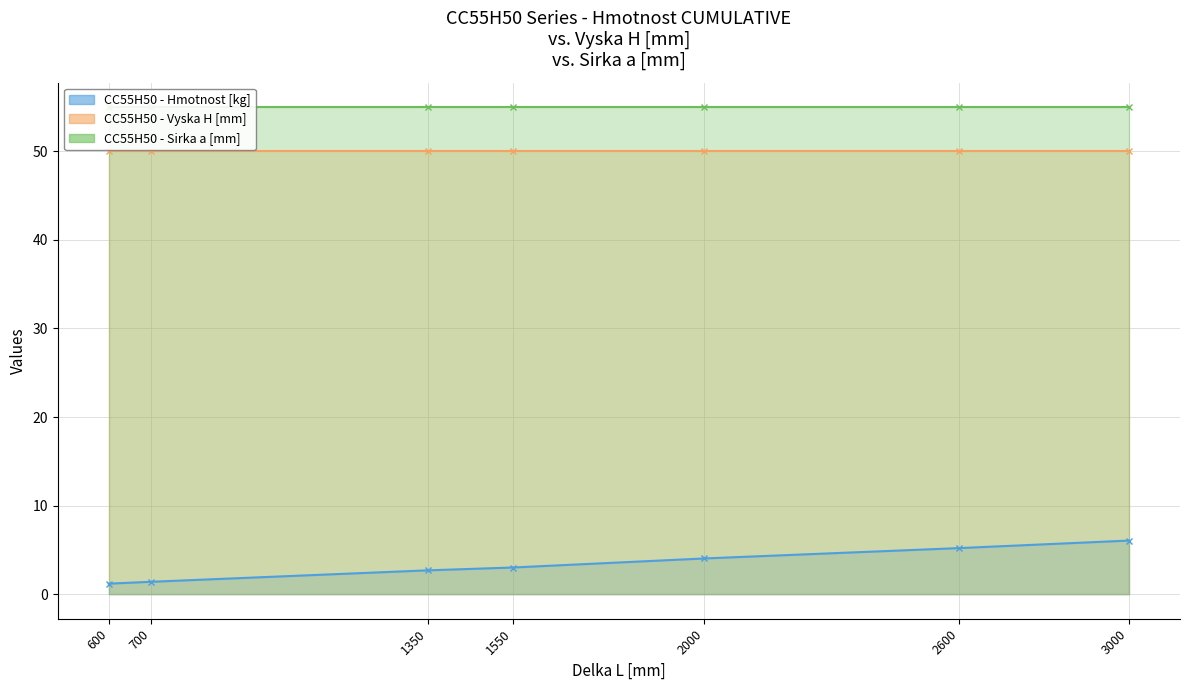

What is the difference between the highest and lowest values at 2600?

49.8